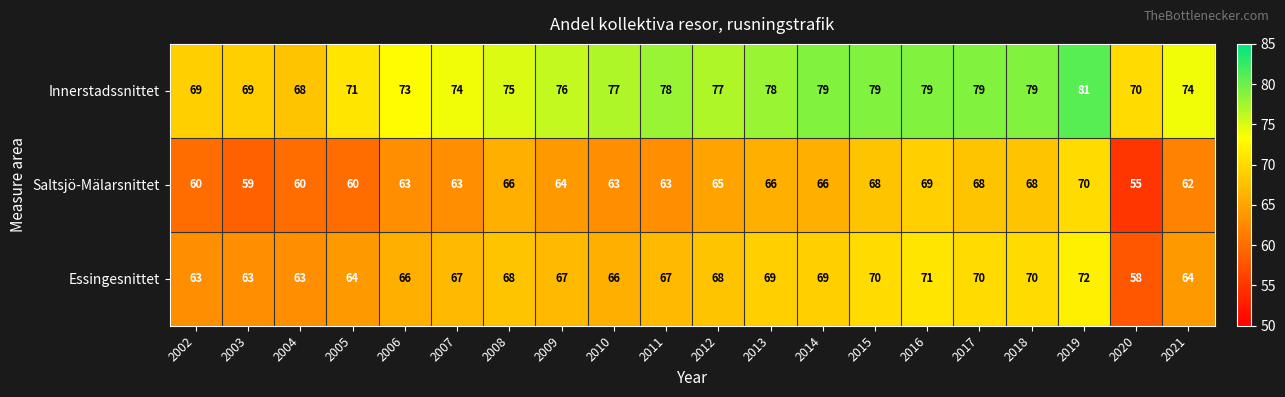

At which category is the sum across all series the highest?

2019